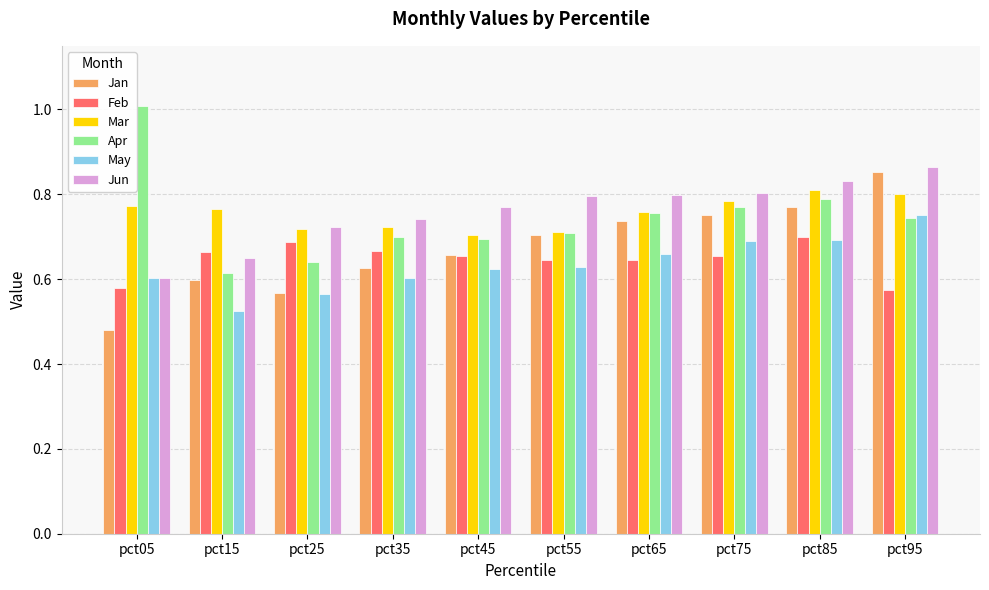

What are all the series names shown in the legend?

Jan, Feb, Mar, Apr, May, Jun